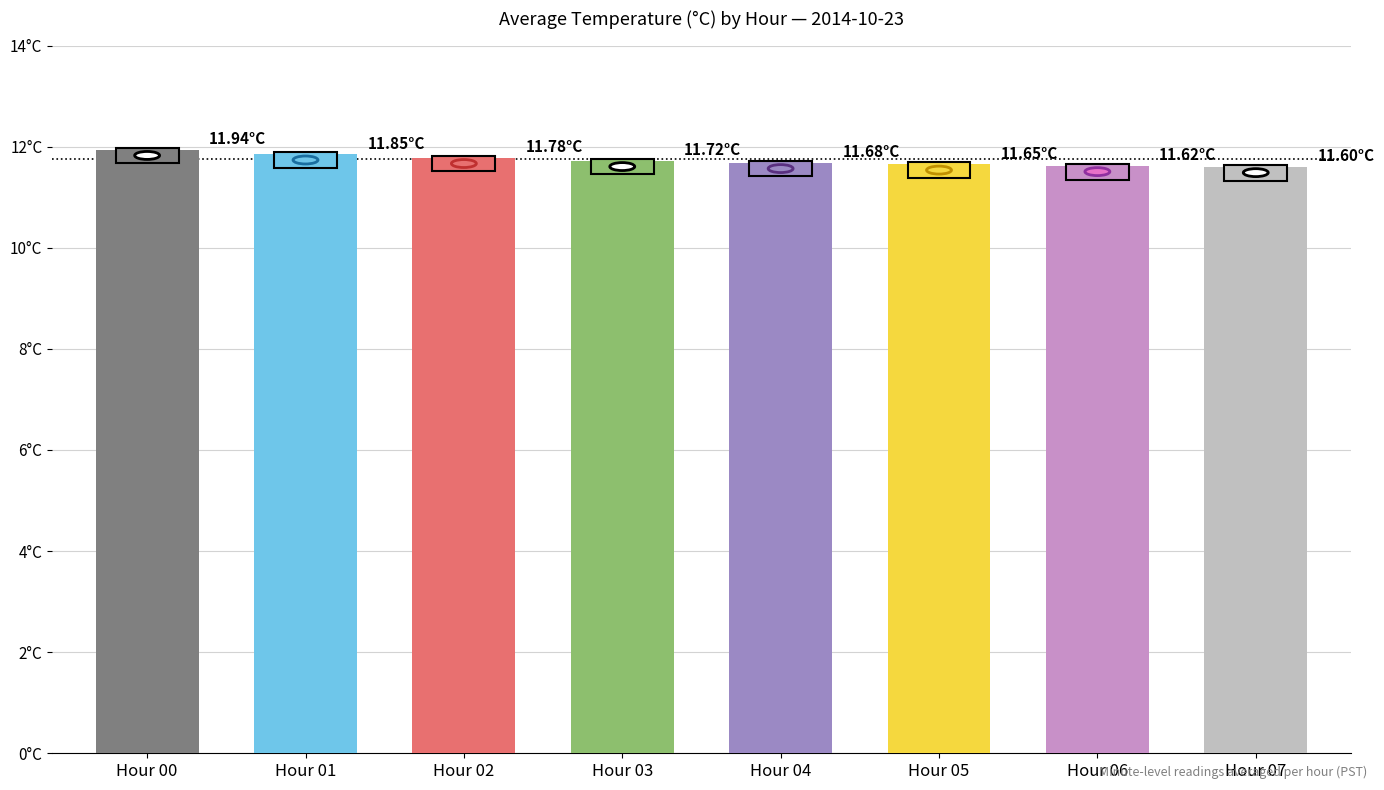

How many data points does each series have?

8